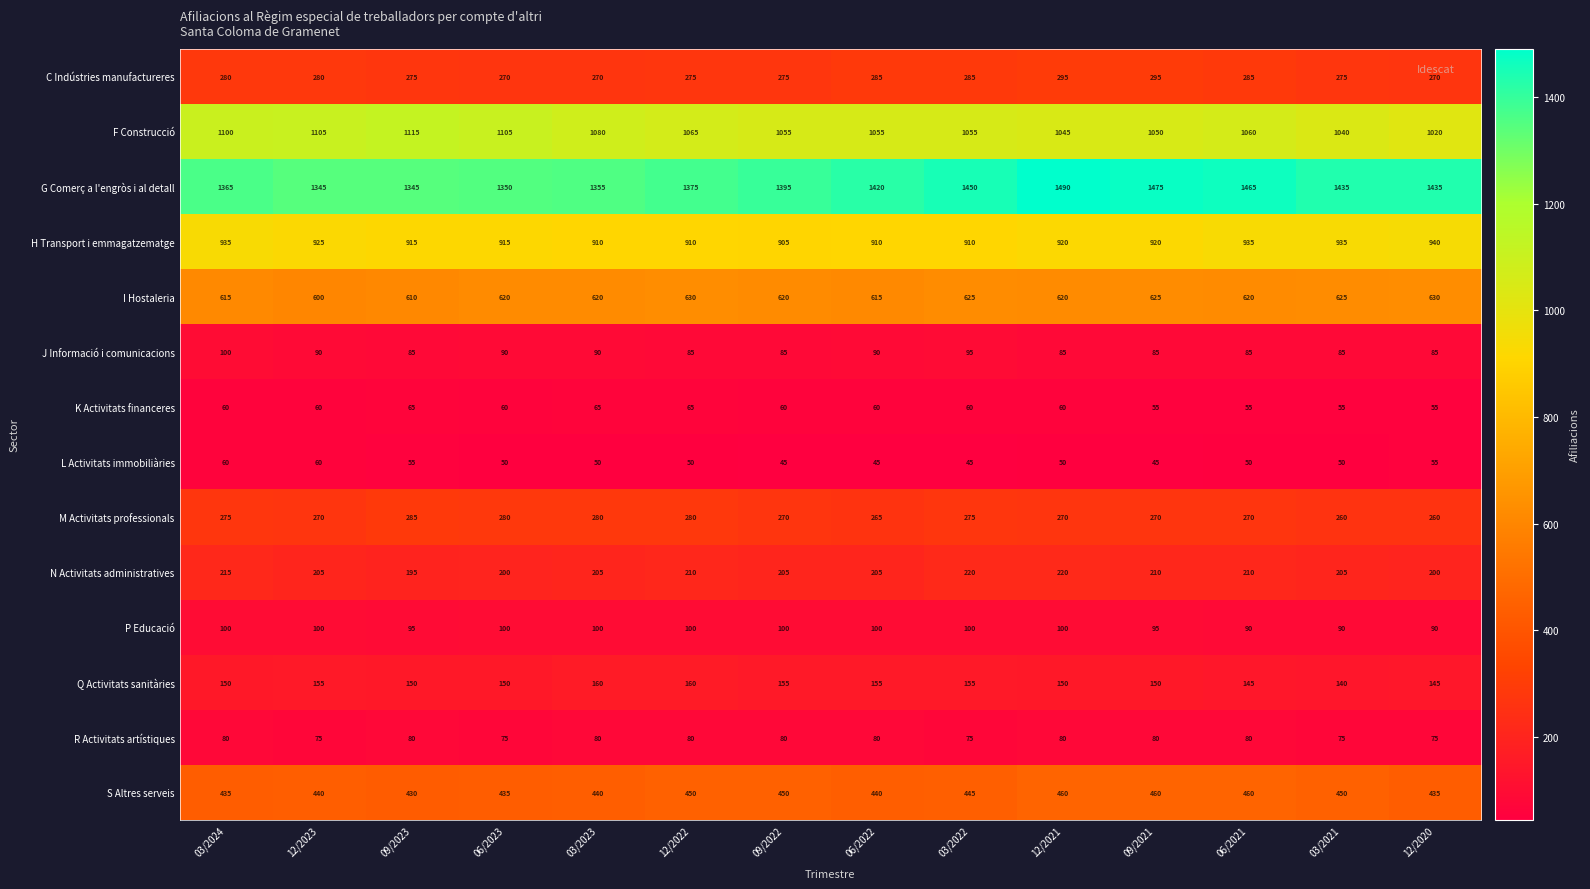

How many data points does each series have?

14